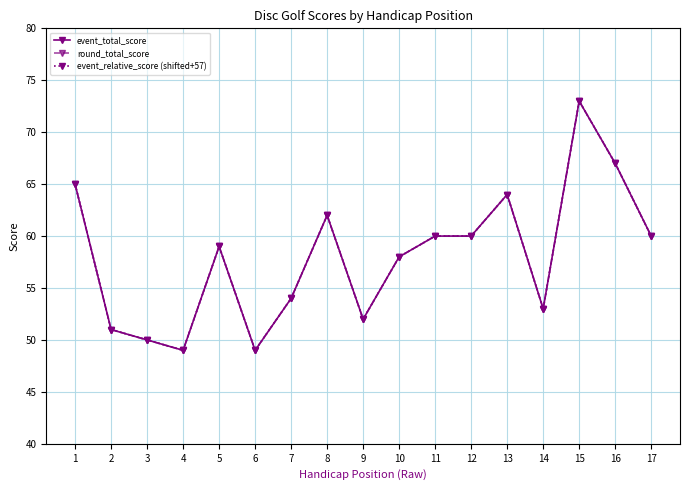

Is it true that event_total_score equals 59 at 5?

True